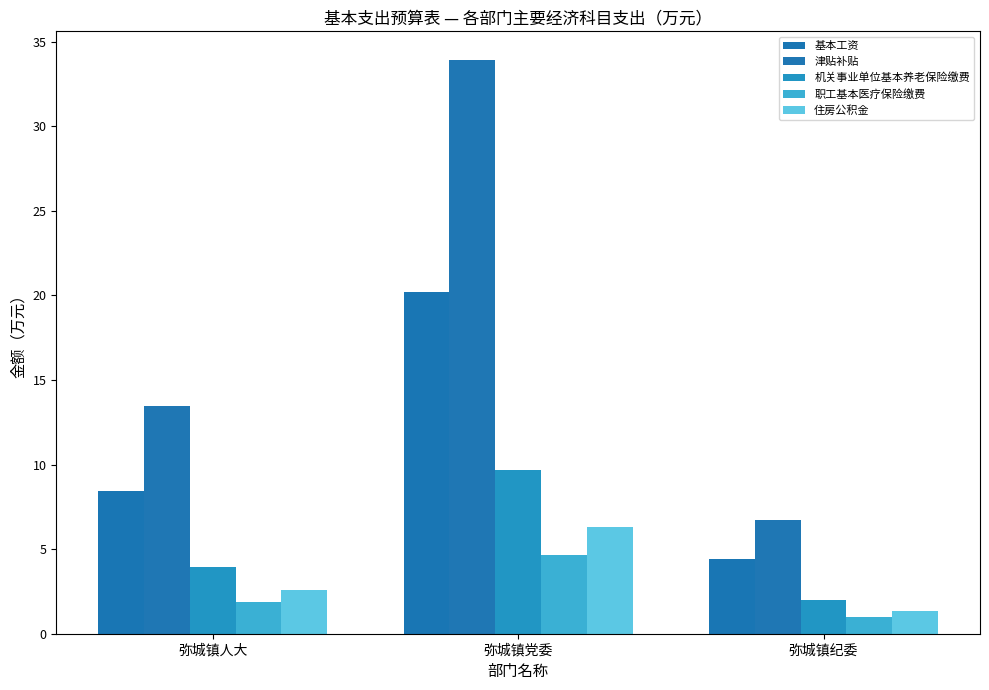

Where does the 基本工资 series first go above 8?

弥城镇人大